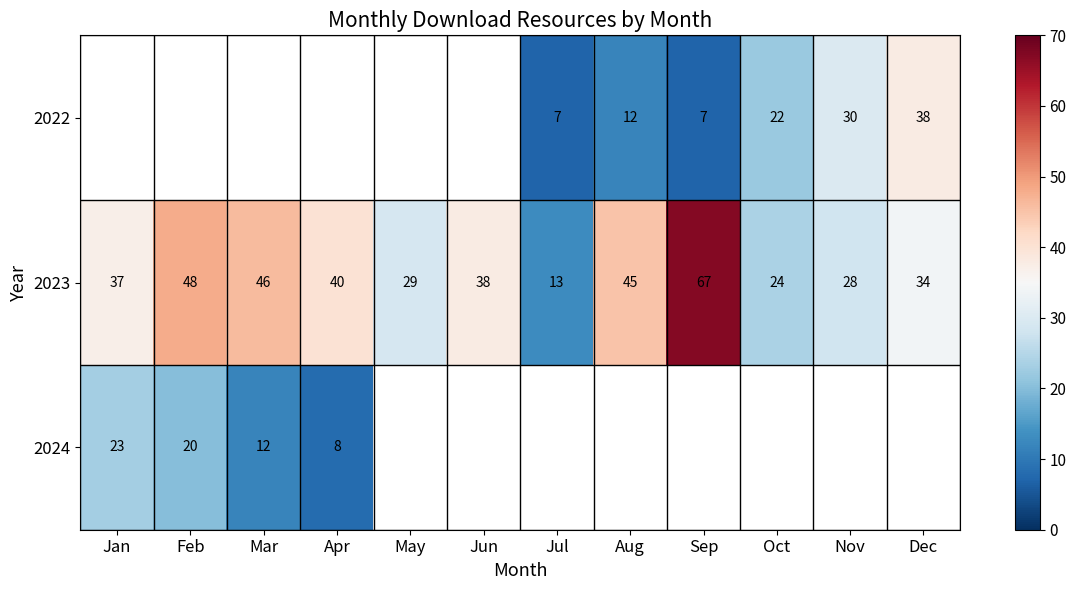

Is it true that 2023 equals 61.6 at Jan?

False